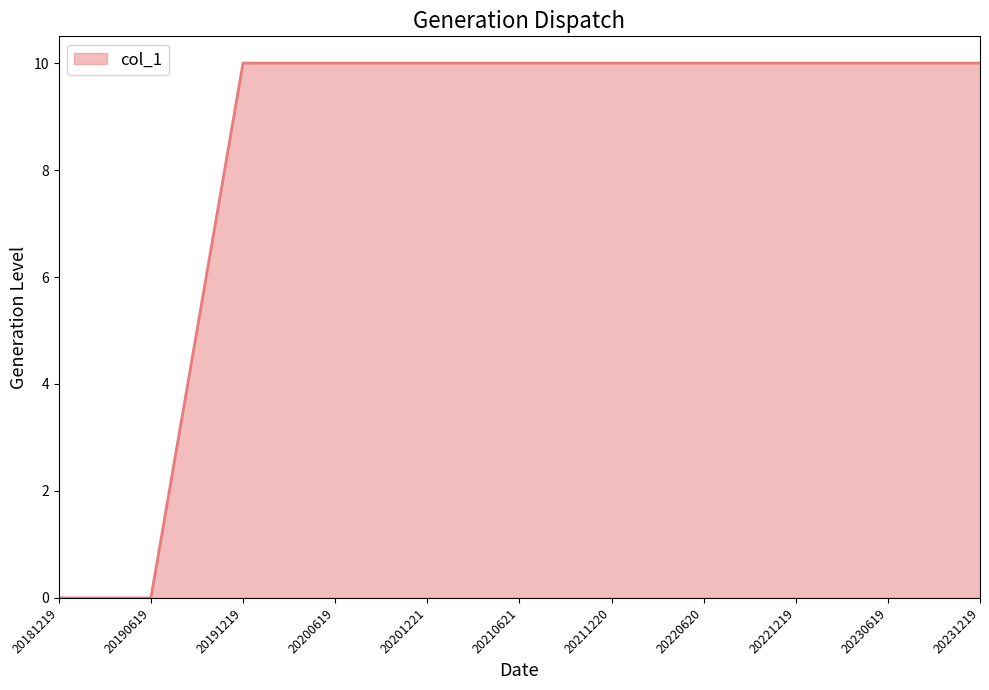

Is it true that the value at 20220620 is 14?

False